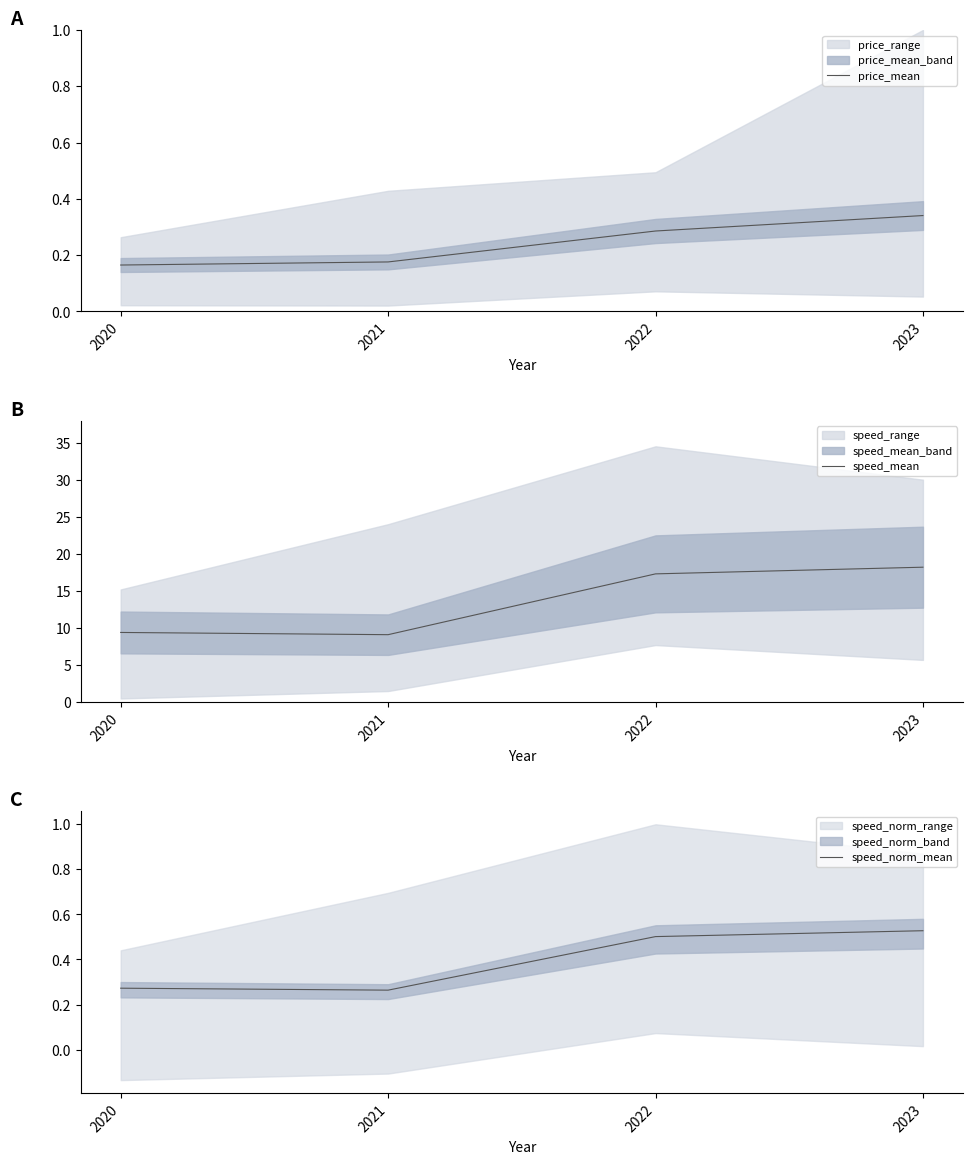

What is the spread (max minus min) of values at 2022?

17.0